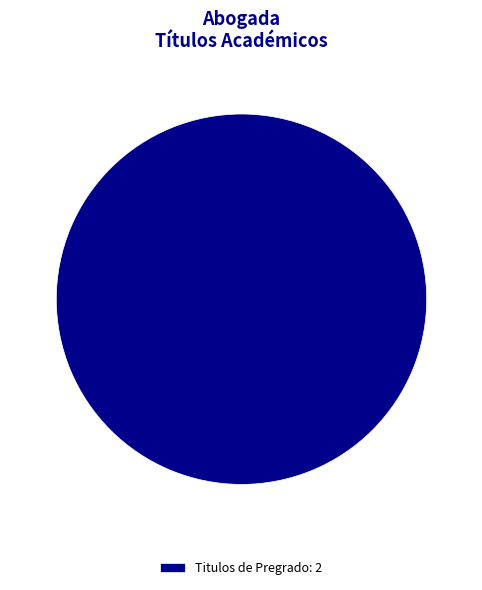

Rank the categories by value from lowest to highest.

Titulos de Pregrado: 2